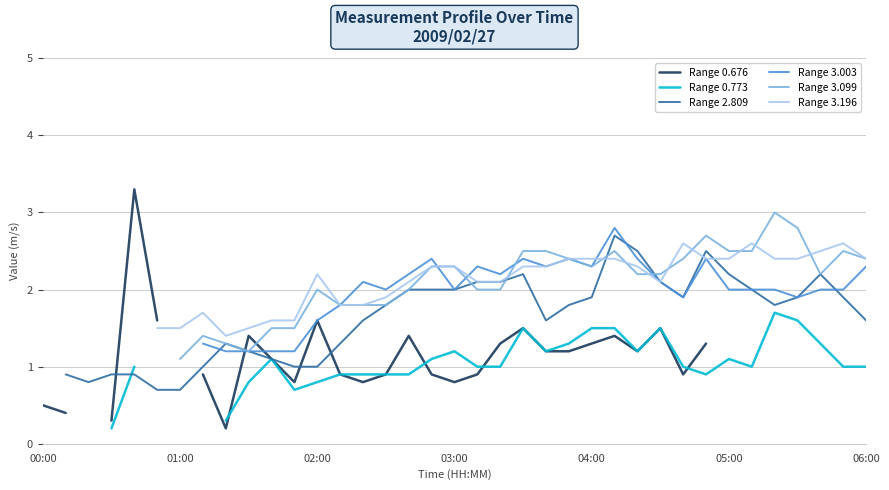

Is it true that Range 0.676 equals 0.9 at 17?

True